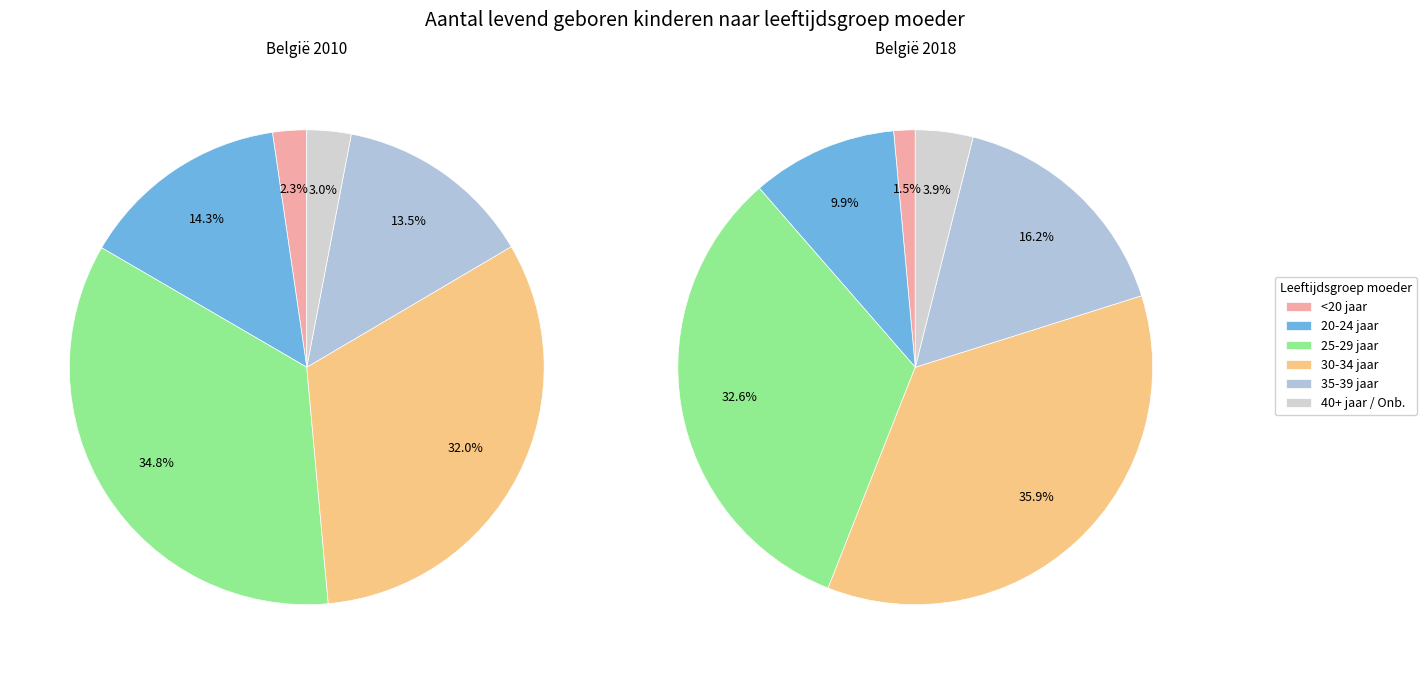

Does 2018 represent more than half of the total?

No